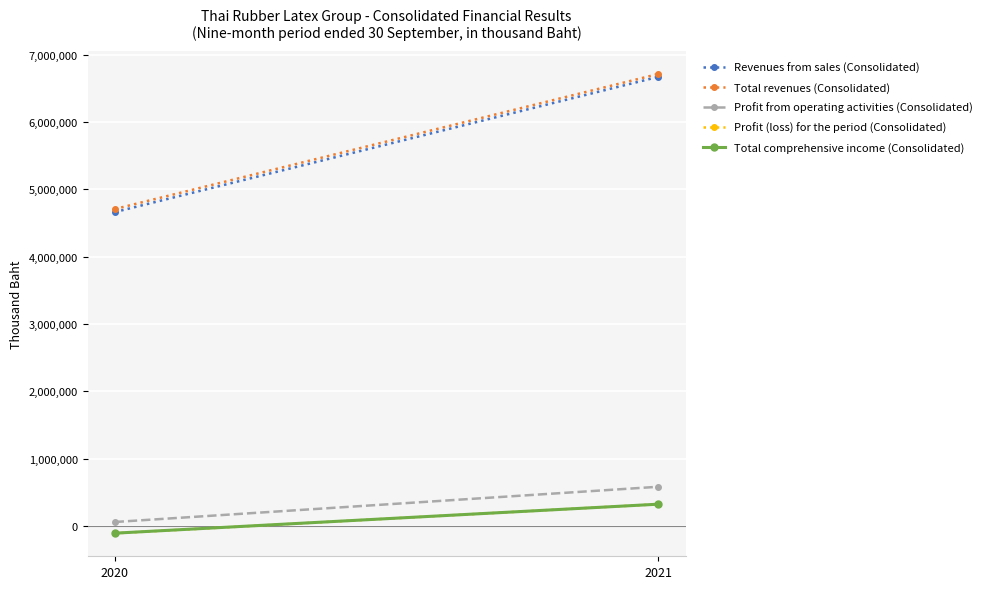

What is the average value of the Revenues from sales (Consolidated) series?

5667752